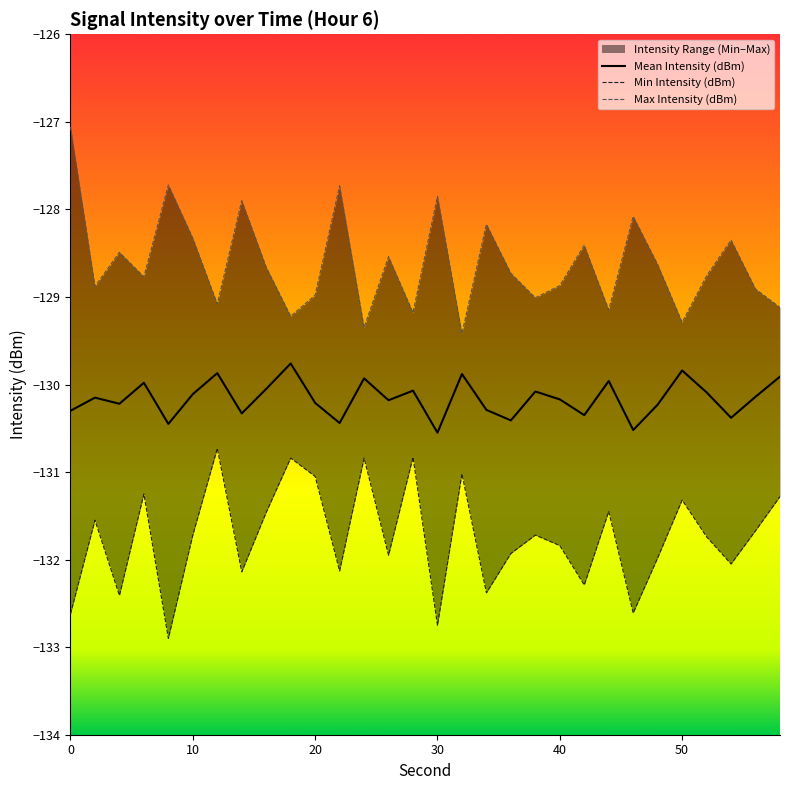

How many interior local peaks does the Min Intensity (dBm) series have?

10